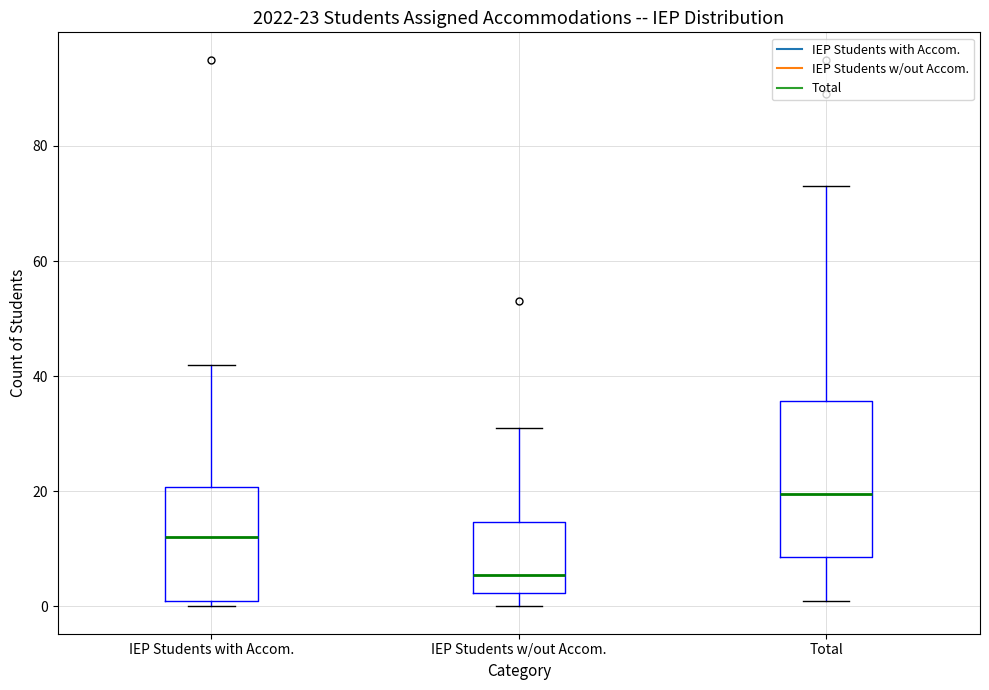

Which box's median line is the highest?

Total